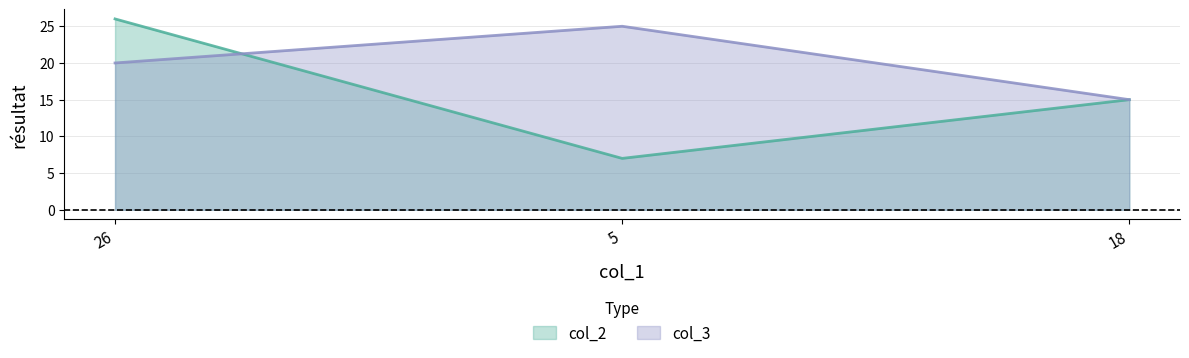

Which category has the highest value in the col_3 series?

5